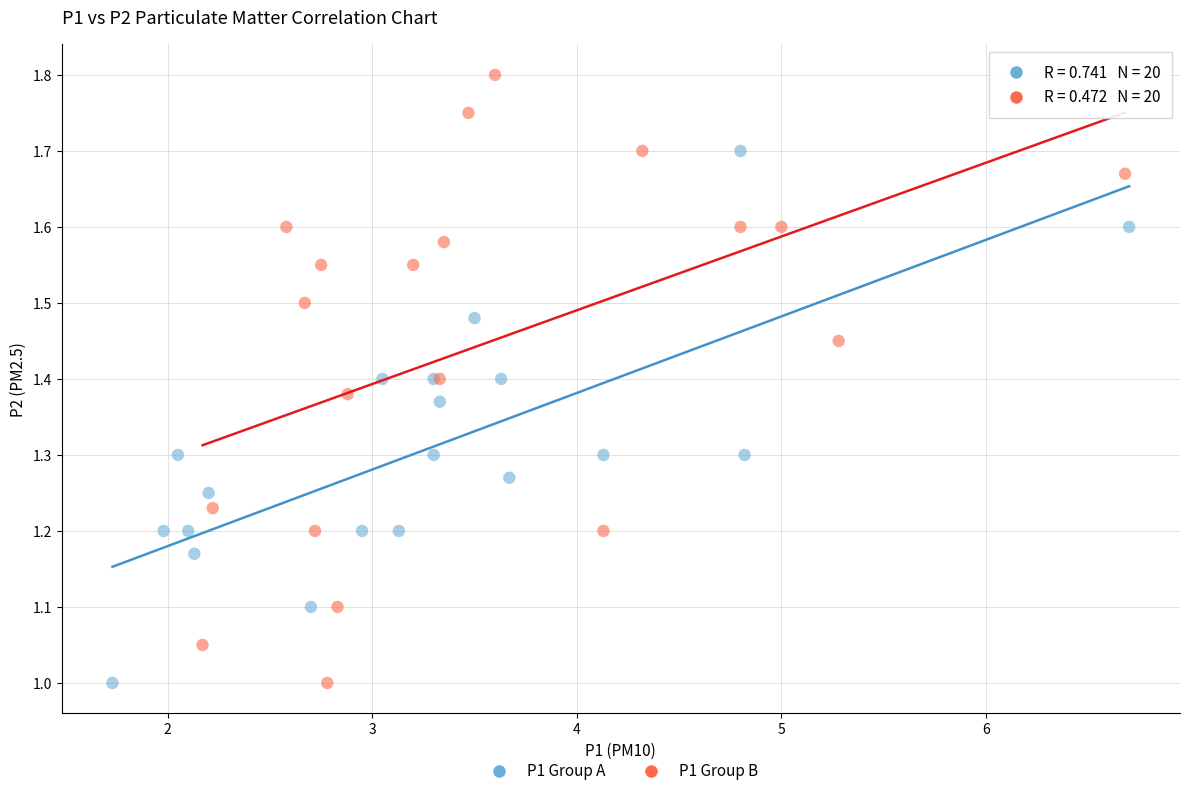

Which series reaches the maximum Y coordinate?

P1 Group B